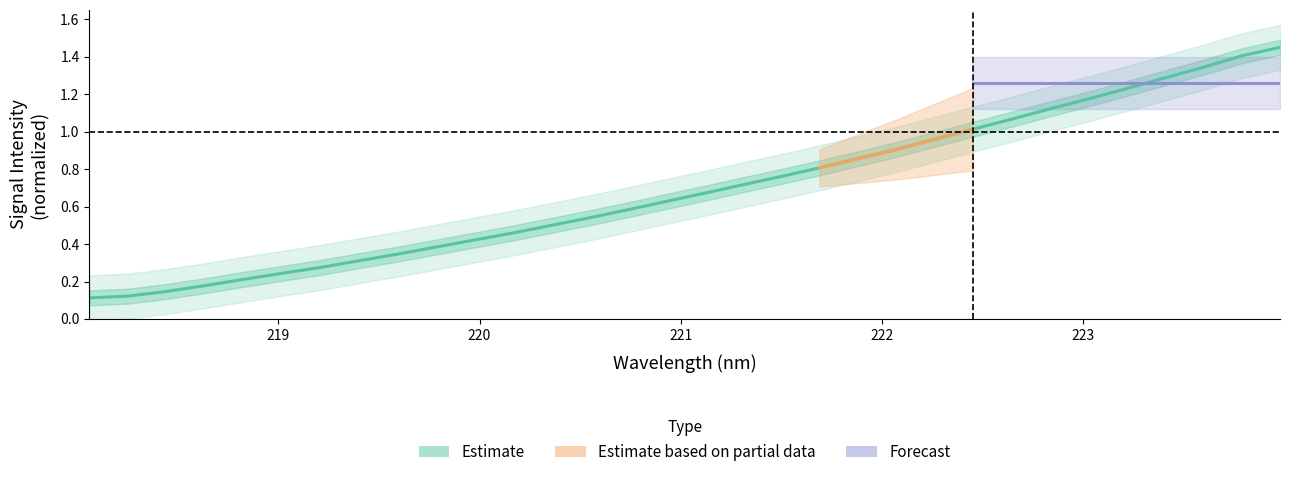

True or false: the data has more than 2 interior local peaks.

False